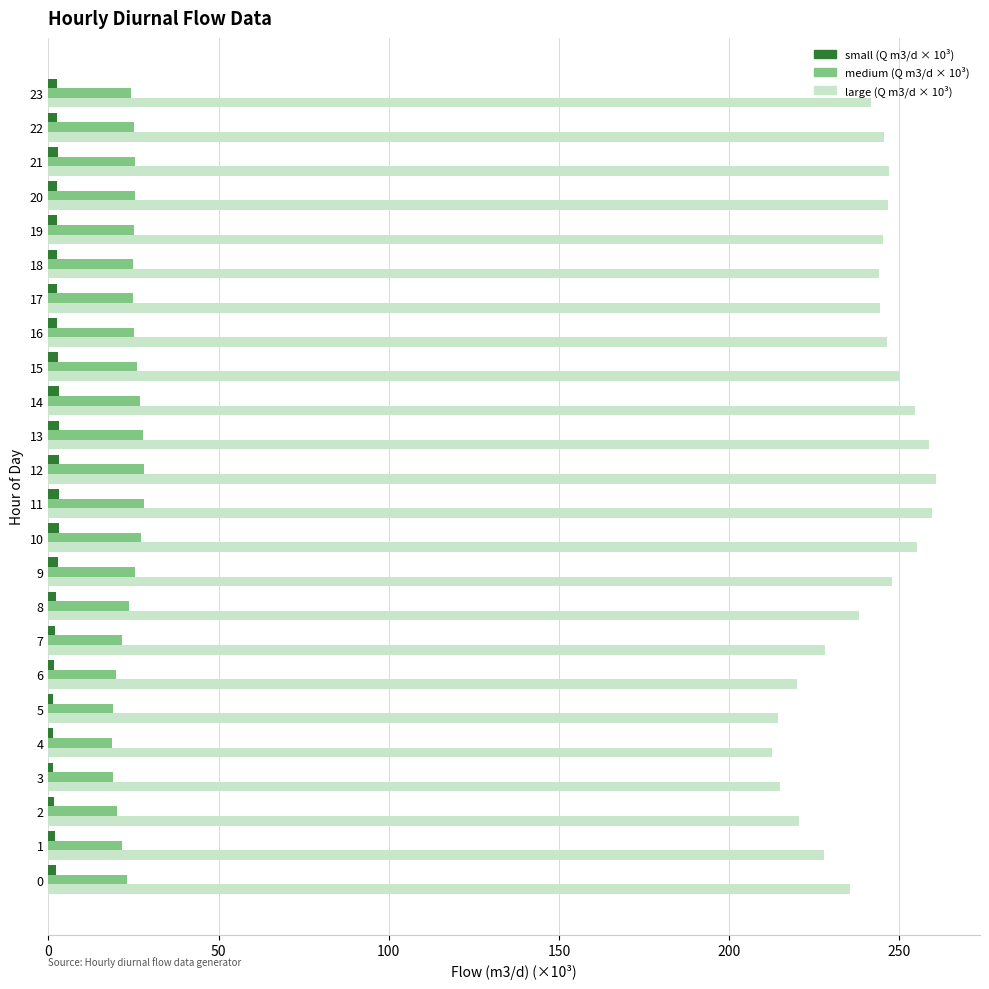

What is the greatest value displayed?

260.7